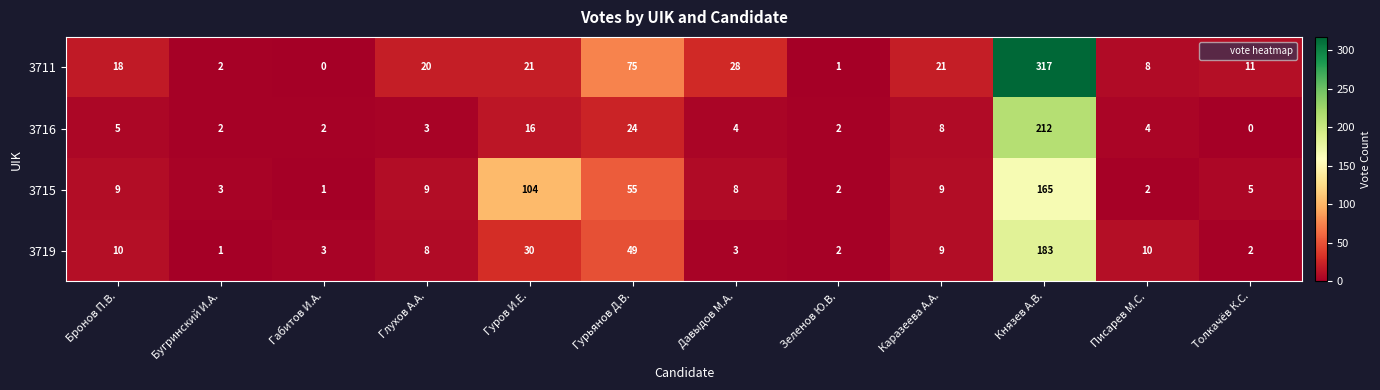

At how many categories does at least one series exceed 245?

1